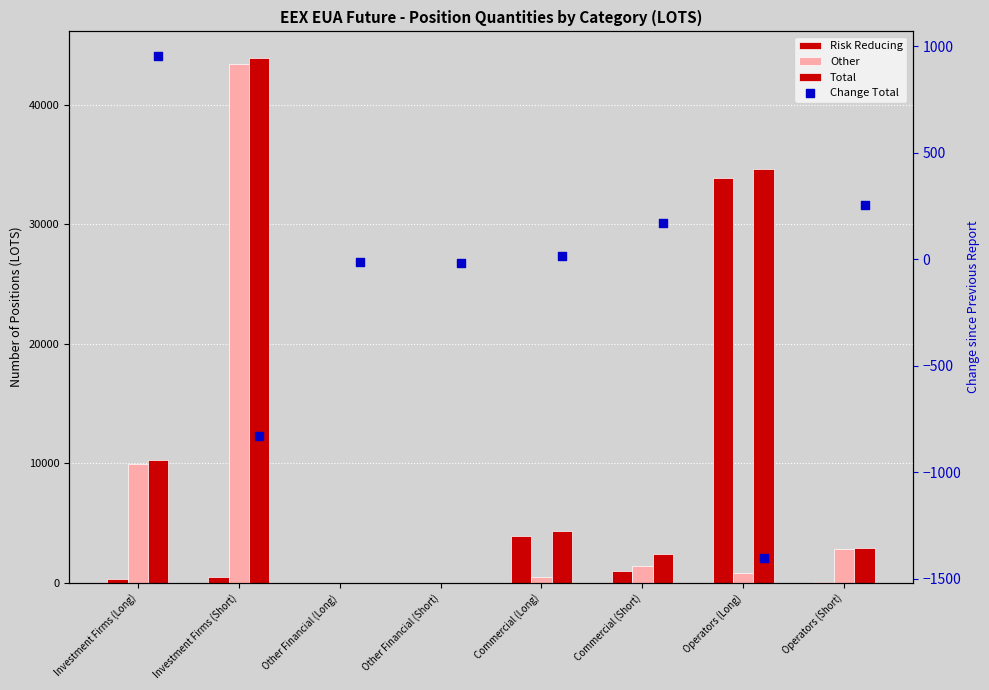

What are all the series names shown in the legend?

Risk Reducing, Other, Total, Change Total